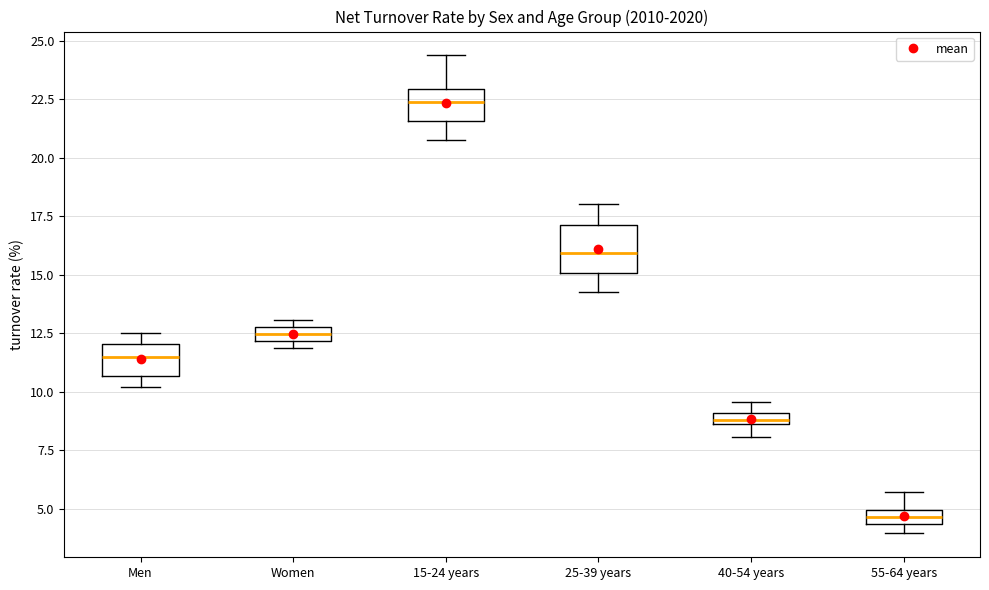

Which box is the tallest, from its lower edge to its upper edge?

25-39 years